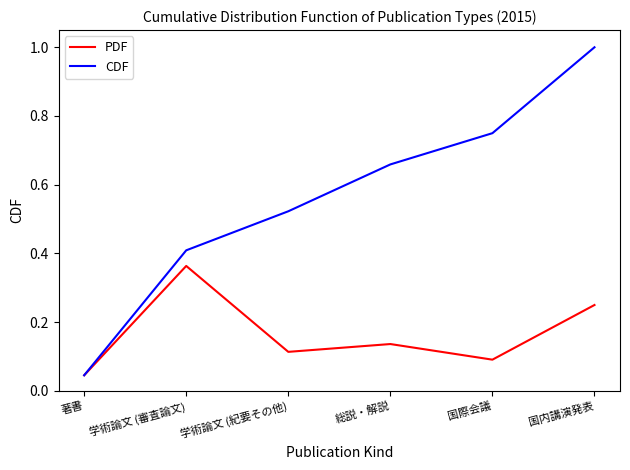

At which label does CDF reach its peak?

国内講演発表